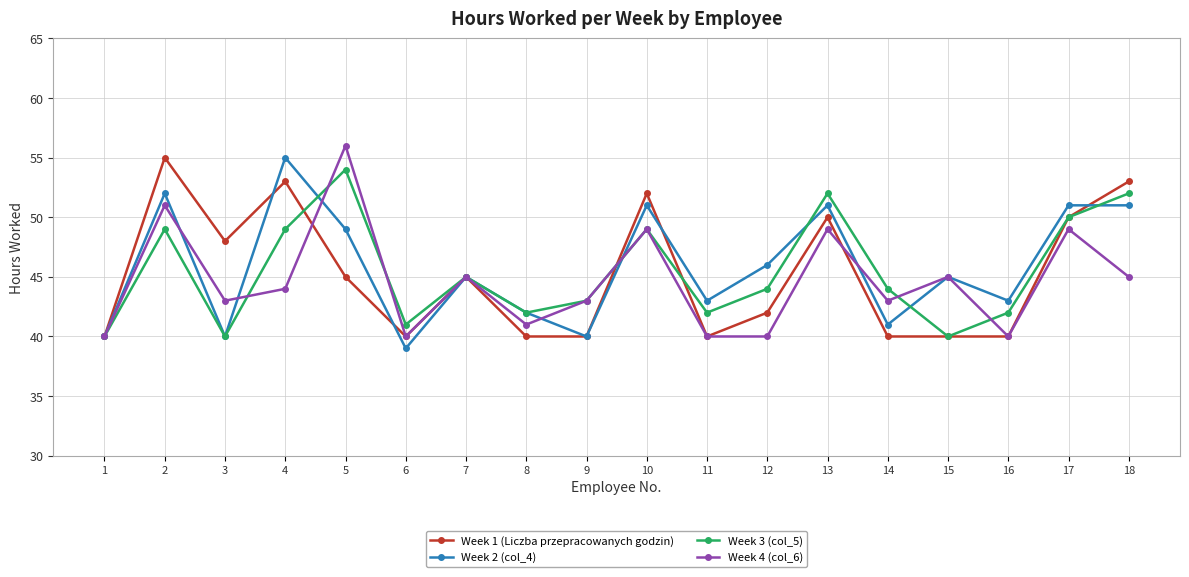

What is the difference between the highest and lowest values at 16?

3